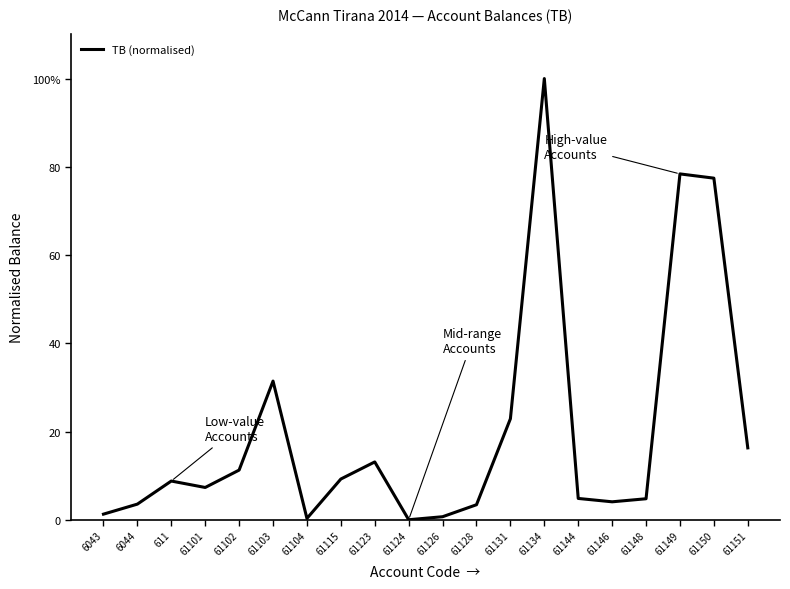

Does the chart have visible grid lines?

No